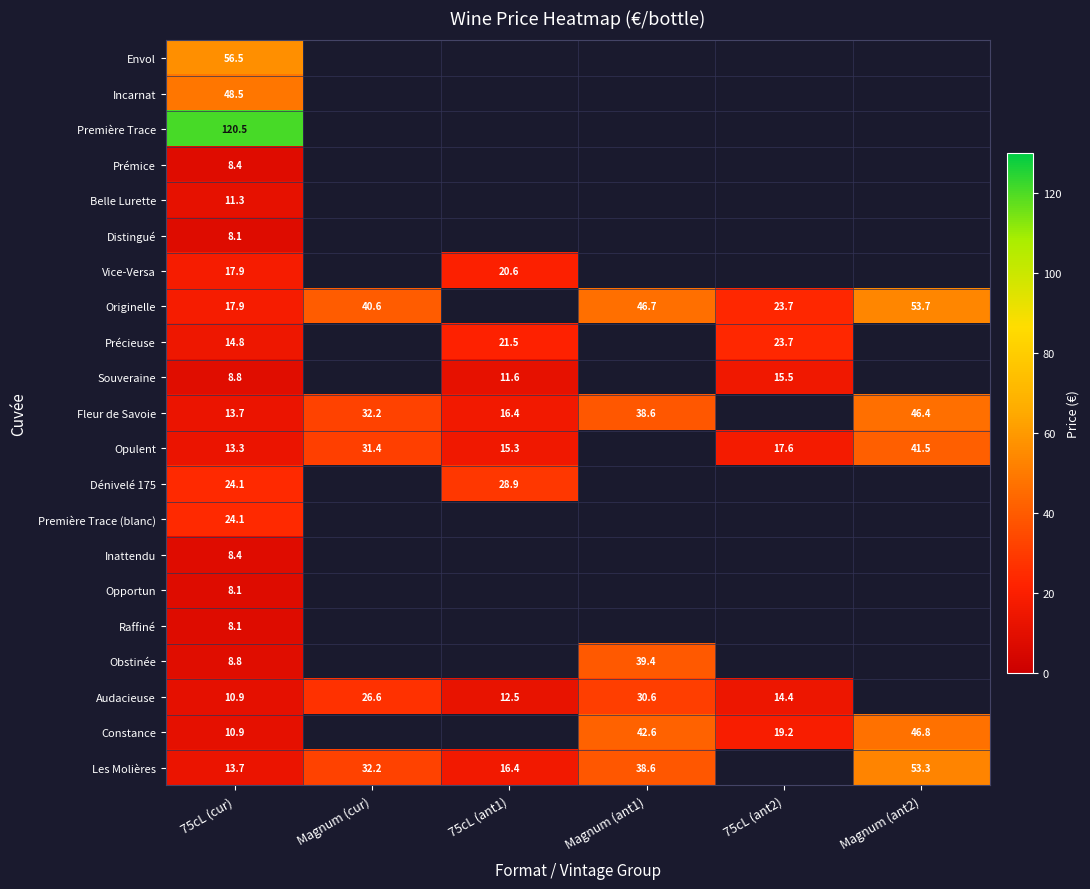

How many series are shown in this chart?

21